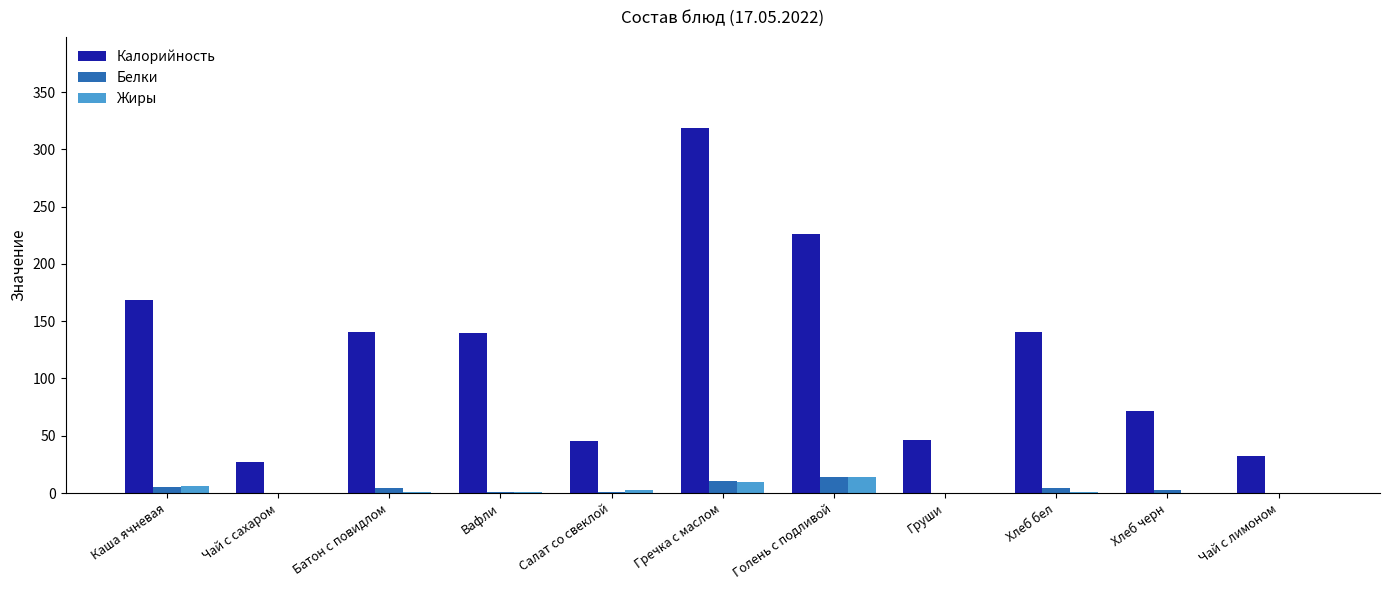

At which category is the sum across all series the highest?

Гречка с маслом